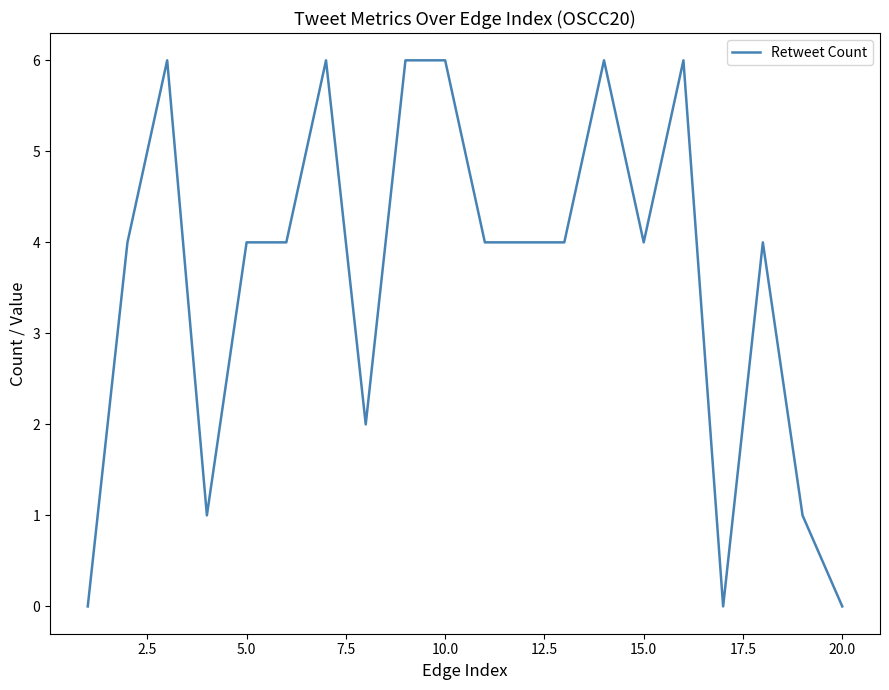

What is the difference between the maximum and minimum values?

6